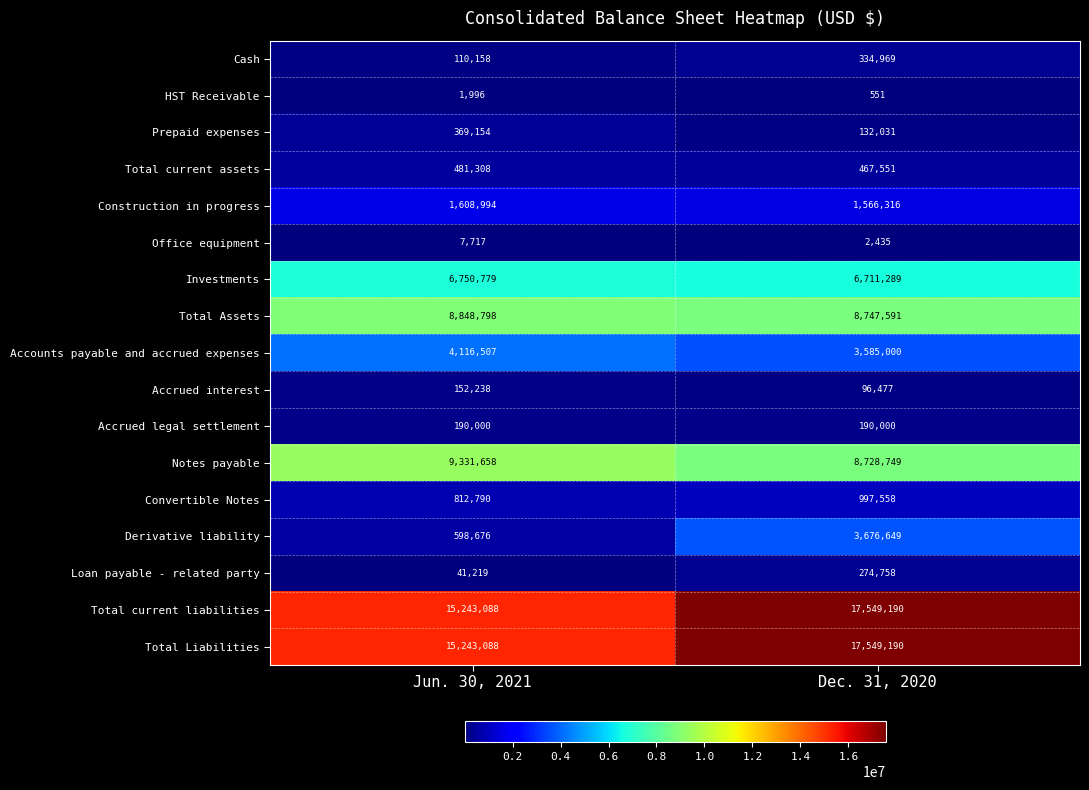

True or false: Loan payable - related party has a value of 102826 at Dec. 31, 2020.

False